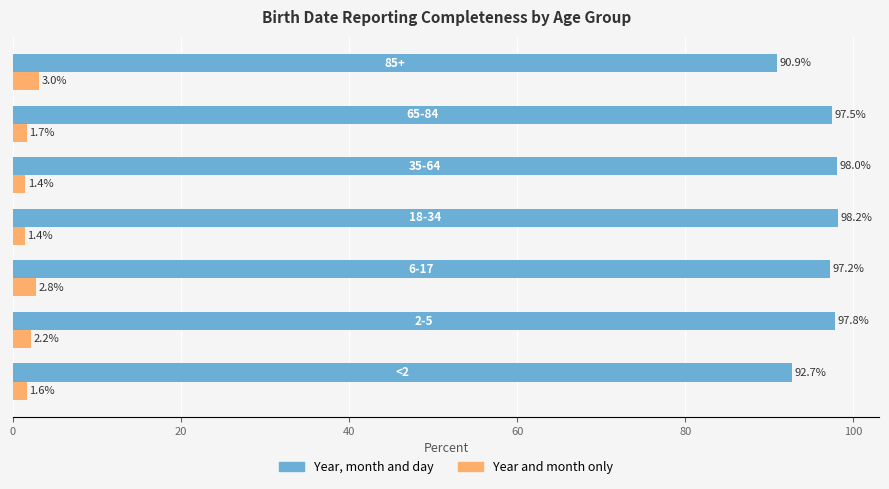

At how many categories does at least one series exceed 54?

7